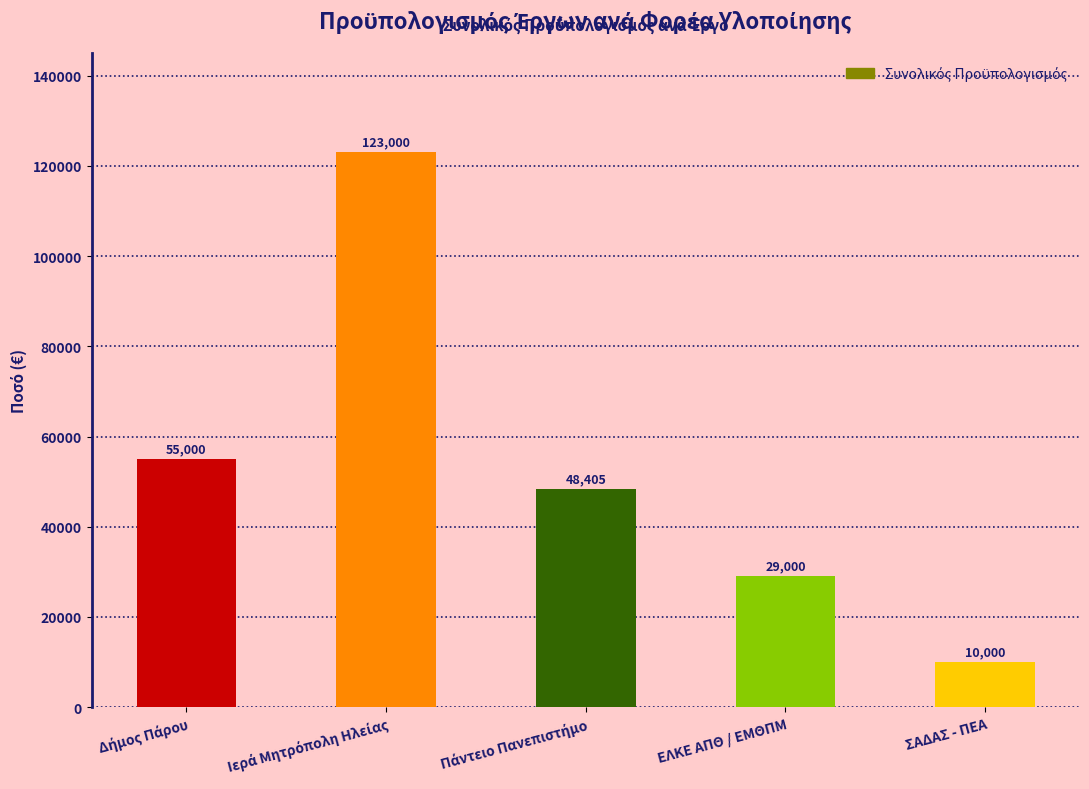

Read the value at ΕΛΚΕ ΑΠΘ / ΕΜΘΠΜ, to the nearest 50.

29000